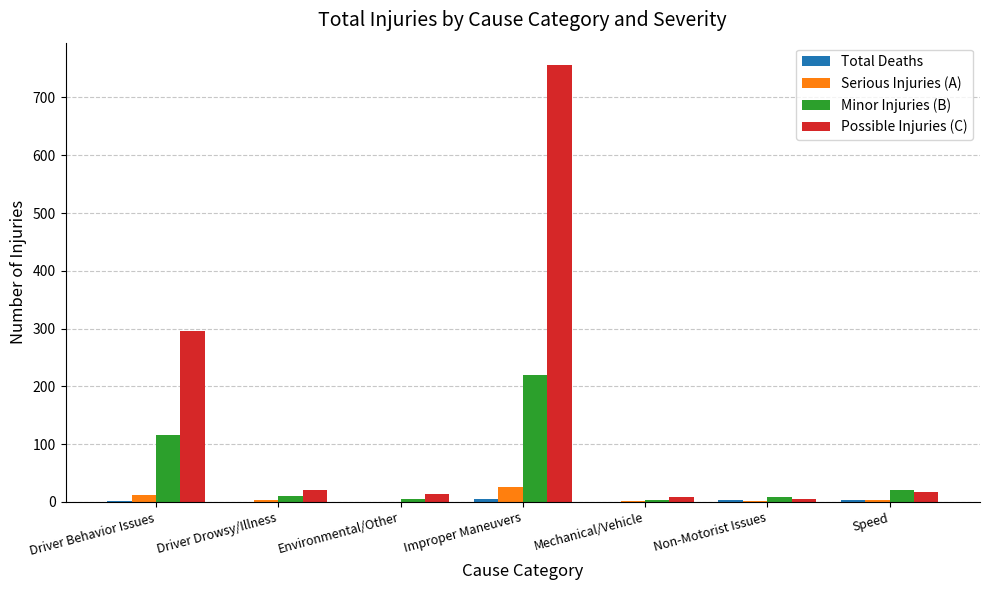

What is the difference between the Serious Injuries (A) values at Driver Behavior Issues and Mechanical/Vehicle?

11